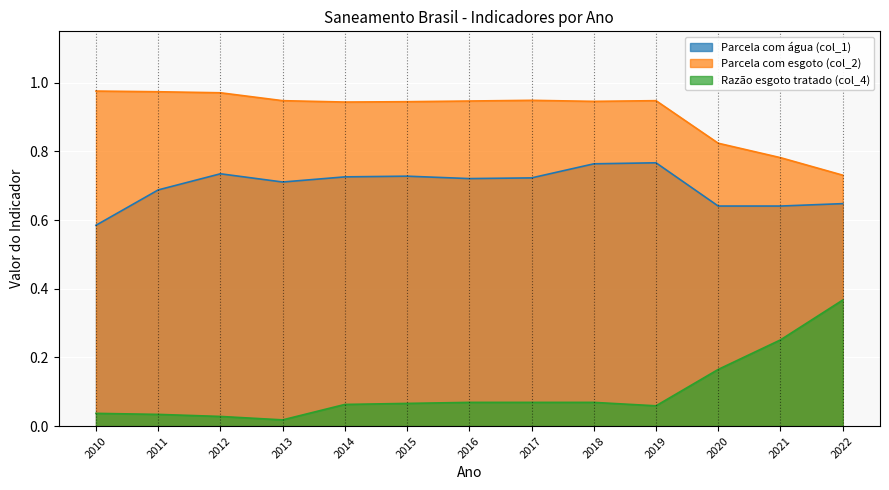

Which series changed the most between 2010 and 2017?

Parcela com água (col_1)